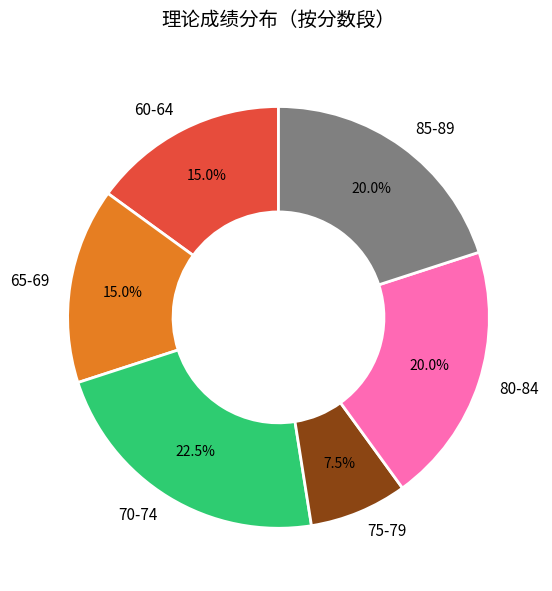

What is the smallest slice in the pie chart?

75-79